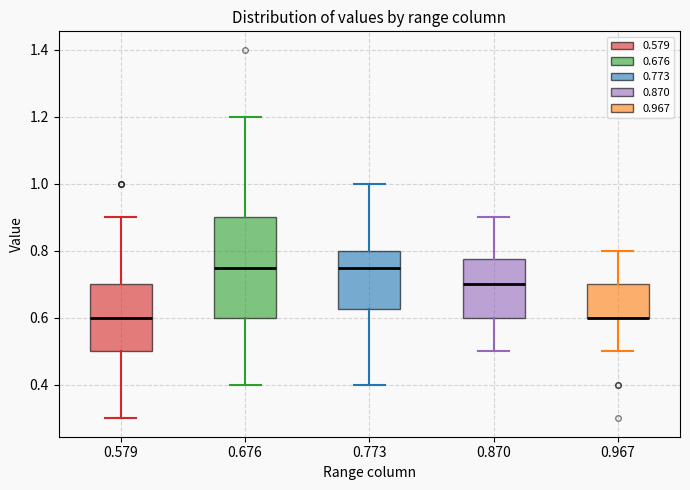

Reading left to right, transcribe this box plot: for each box, give where its median line is, the range the box spans, and where its two whiskers end, as read against the y-axis. The values are not printed on the chart, so give them approximately, as read against the axis.

0.579: median 0.60, box 0.50 to 0.70, whiskers 0.30 to 0.90
0.676: median 0.76, box 0.60 to 0.90, whiskers 0.40 to 1.20
0.773: median 0.76, box 0.62 to 0.80, whiskers 0.40 to 1.00
0.870: median 0.70, box 0.60 to 0.78, whiskers 0.50 to 0.90
0.967: median 0.60 (drawn on the box's lower edge), box 0.60 to 0.70, whiskers 0.50 to 0.80